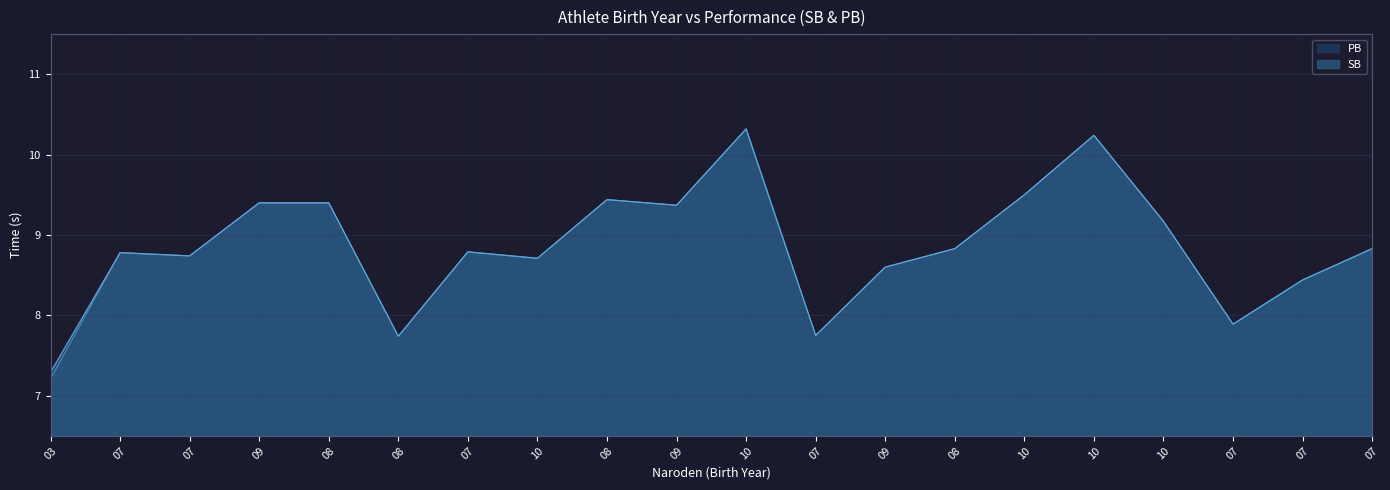

Which category has the highest value in the SB series?

10